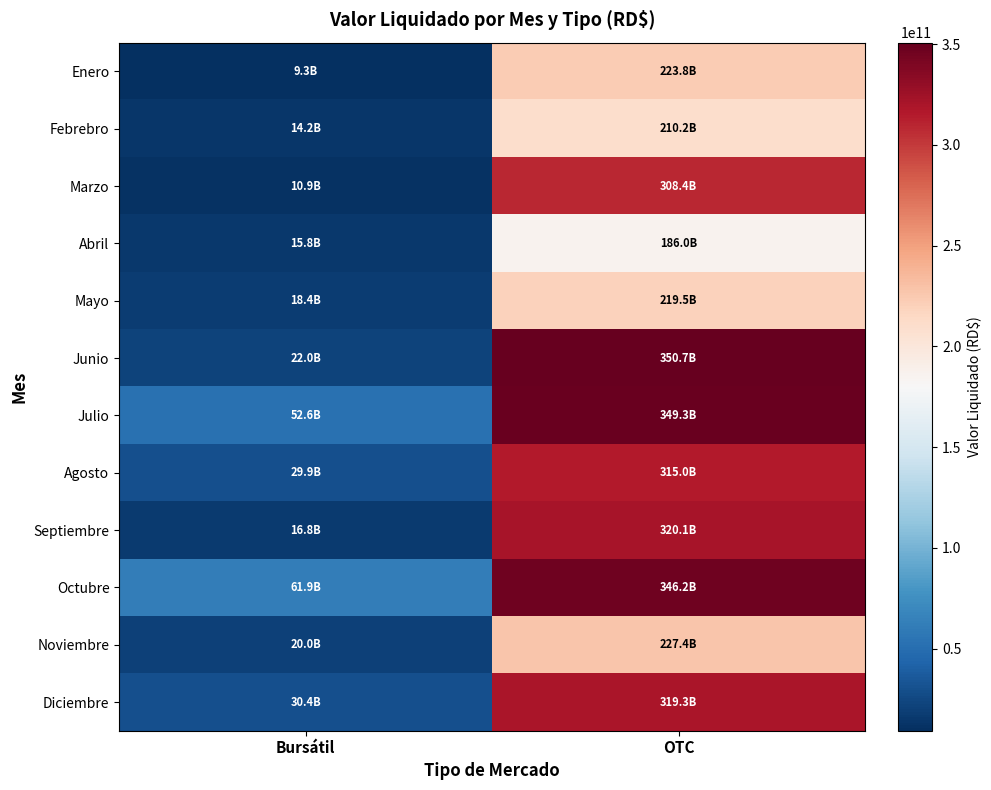

Which series has the largest total across all categories?

Octubre